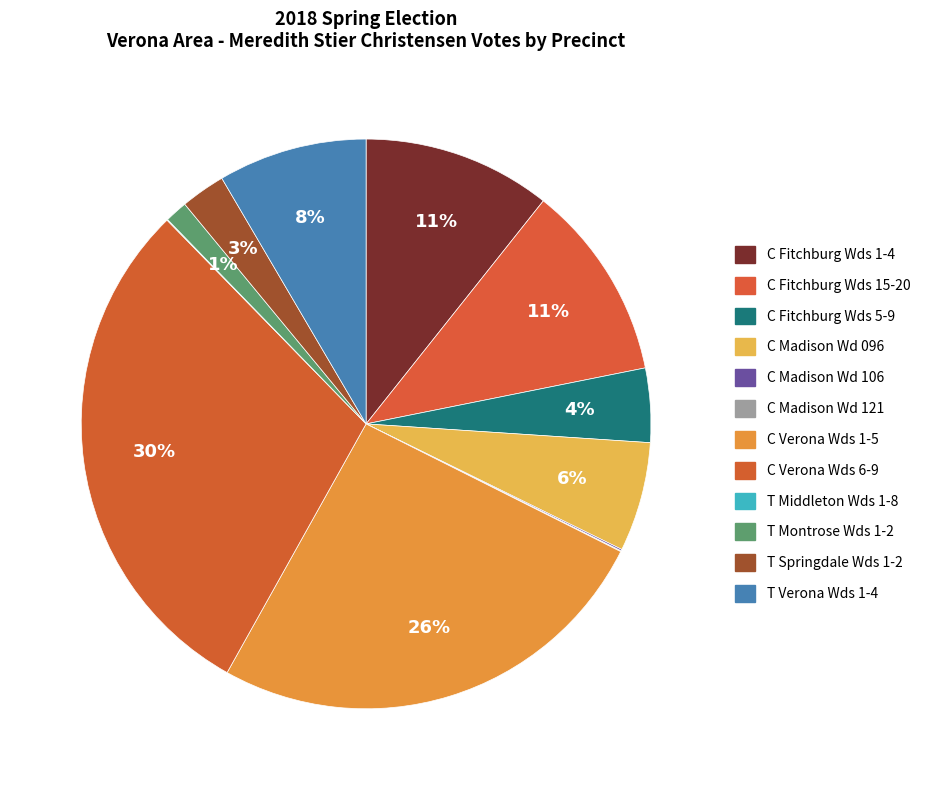

Which slice is the smallest?

C Madison Wd 121